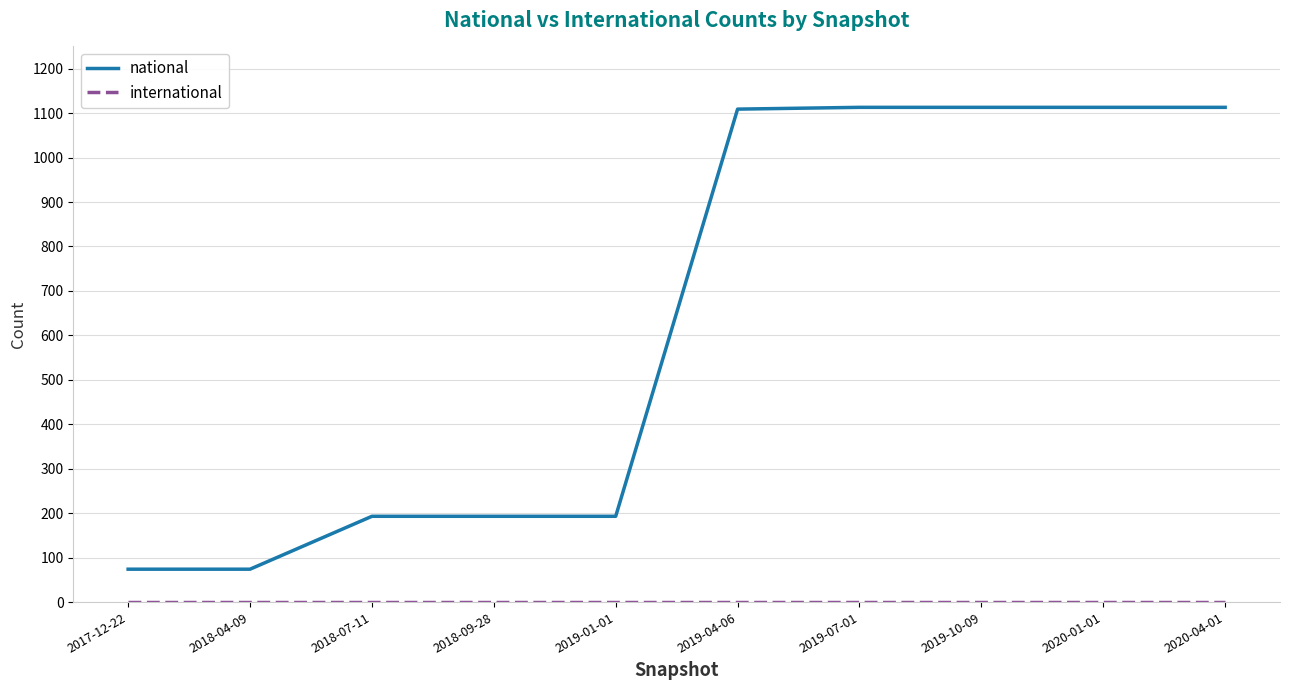

Which series has the largest total across all categories?

national